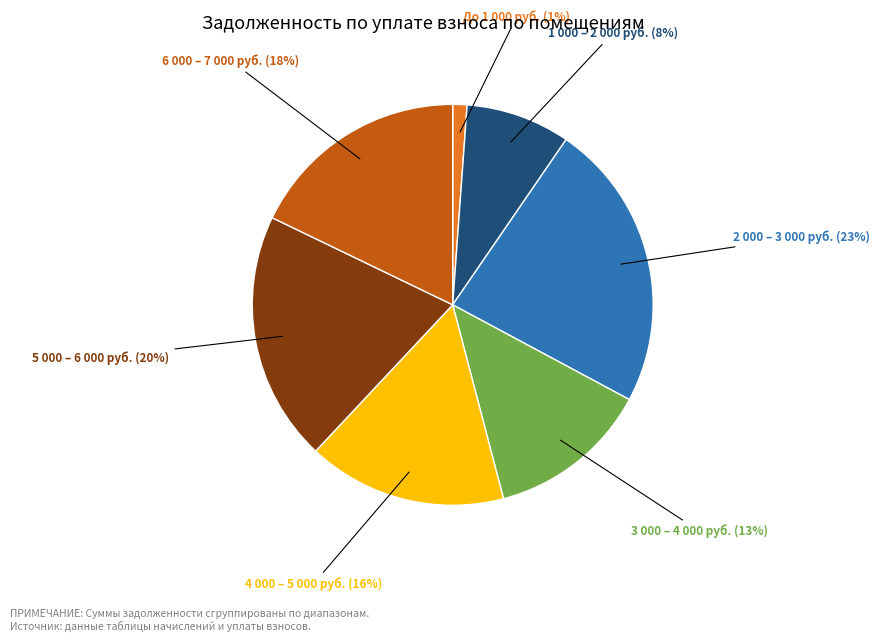

To the nearest percent, what is the difference between the largest and smallest slice percentages?

22%